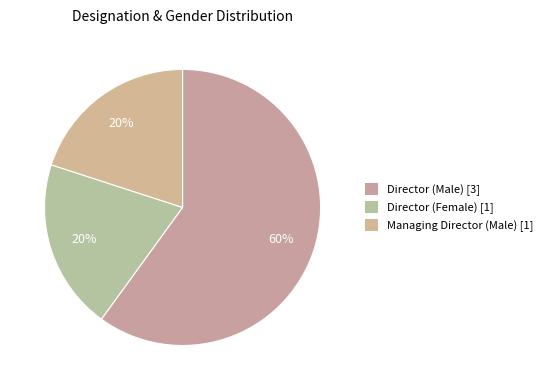

What percentage is the Director (Male) slice, to the nearest percent?

60%